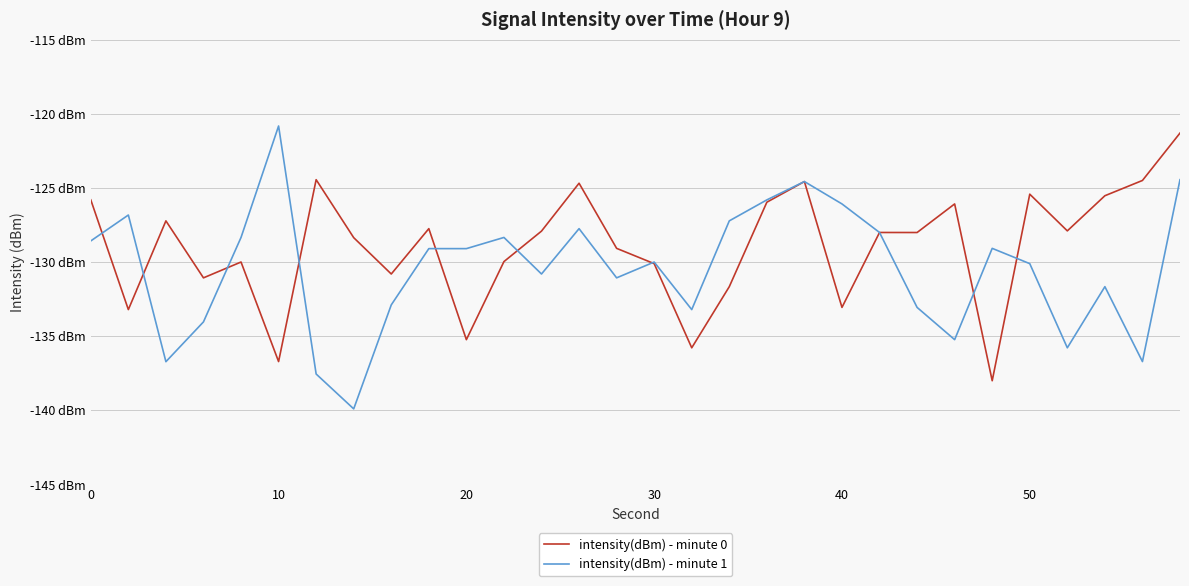

Is this an area chart (filled region under the line)?

No